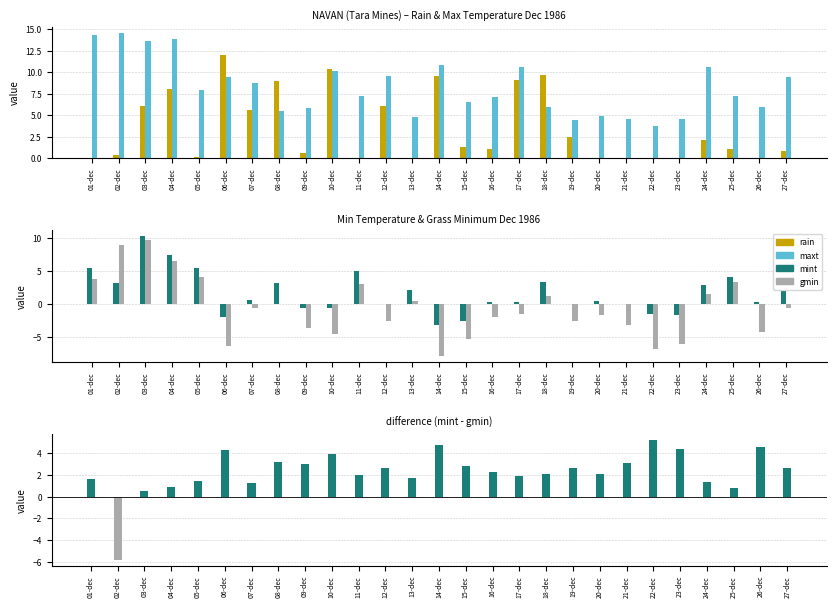

What is the spread (max minus min) of values at 16-dec?

9.1